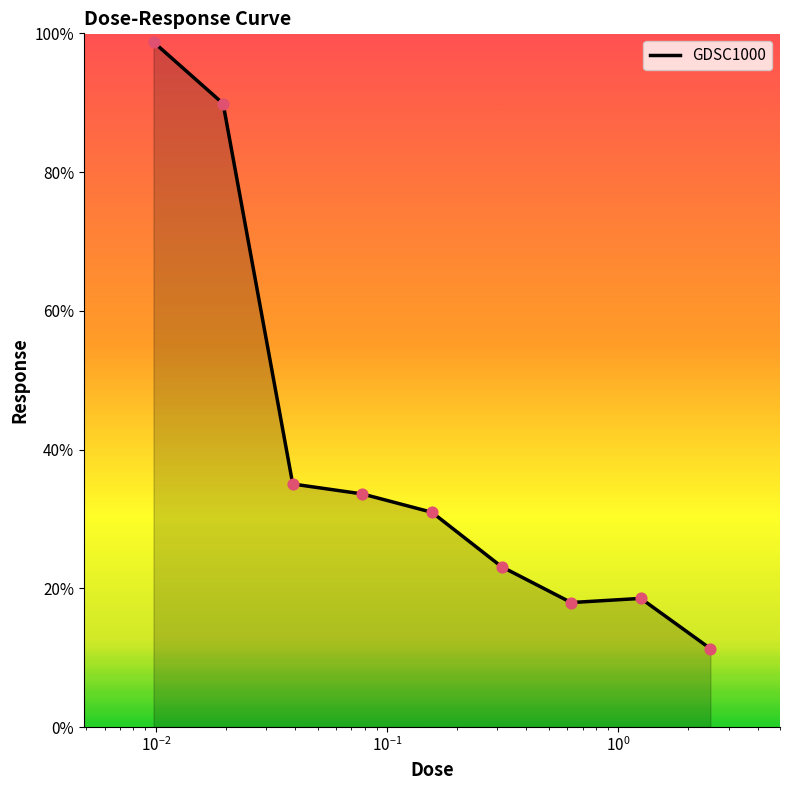

What is the greatest value displayed?

98.8